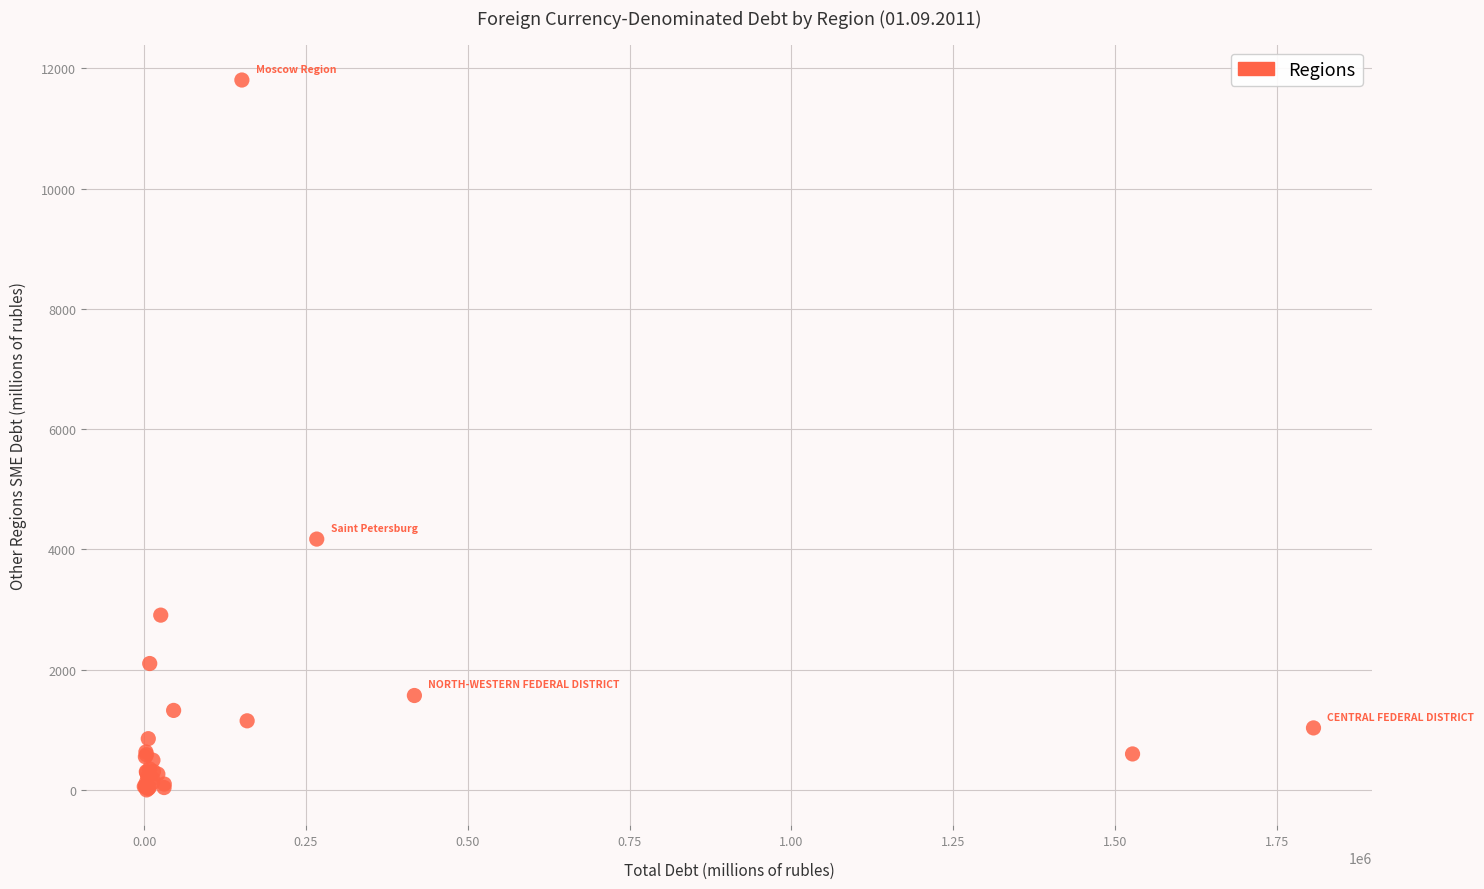

What Y value in the scatter plot is closest to 5904?

4172